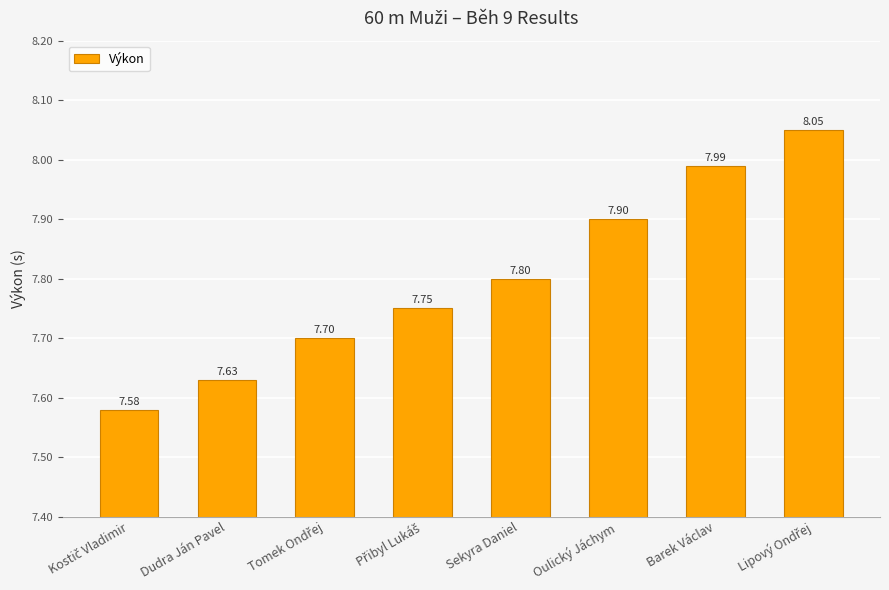

Read the value at Oulický Jáchym.

7.9